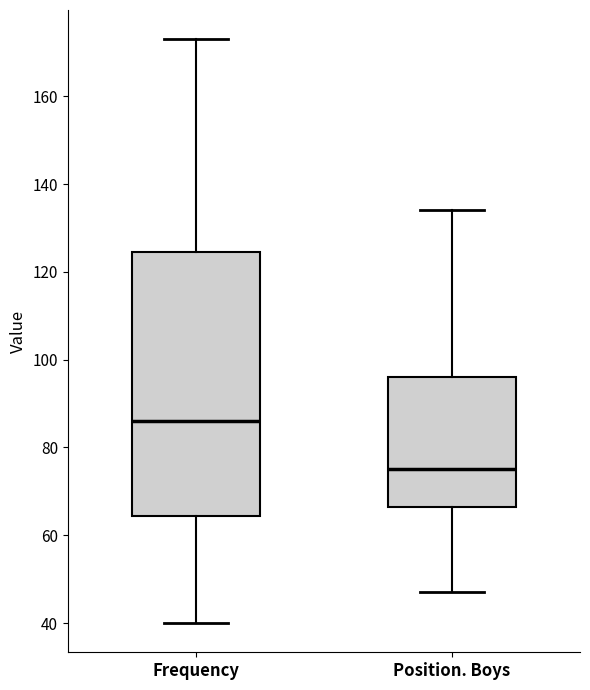

Where does the lower whisker of the box for Position. Boys end on the y-axis? The values are not printed on the chart, so give them approximately, as read against the axis.

48